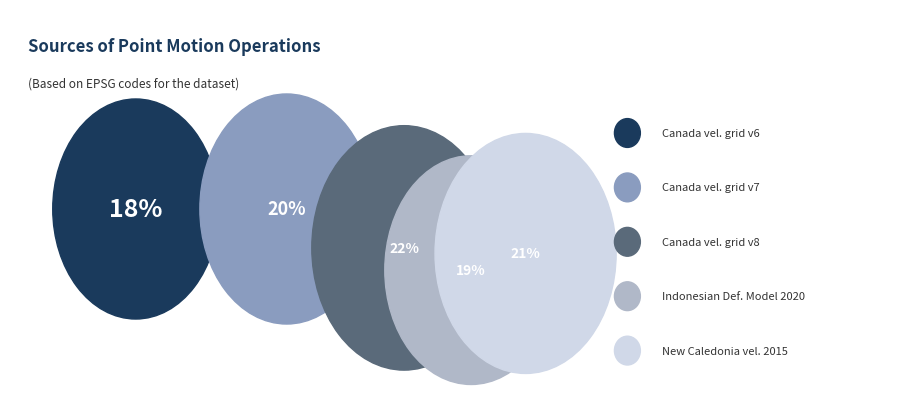

What percentage is NOT represented by Indonesian Deformation Model 2020?

80.7%